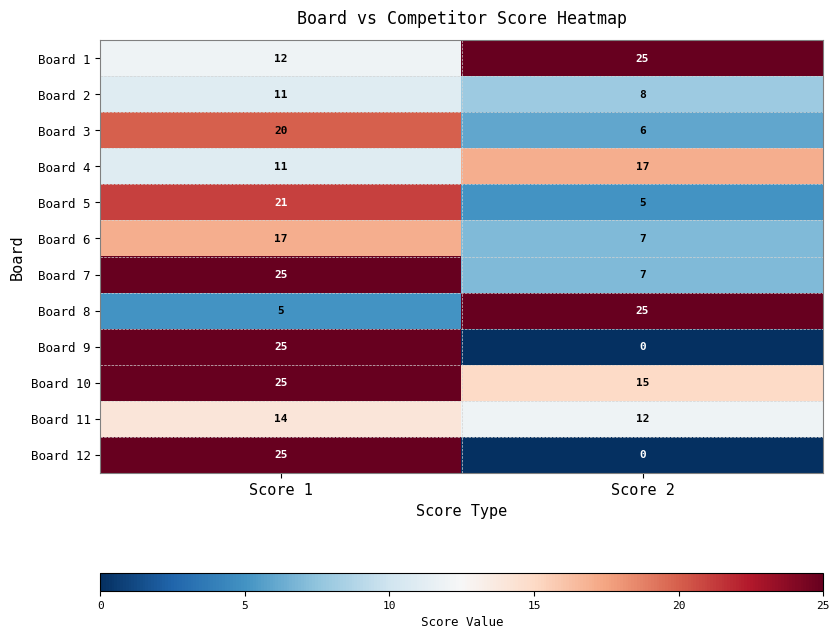

At which label does Board 3 reach its minimum?

Score 2